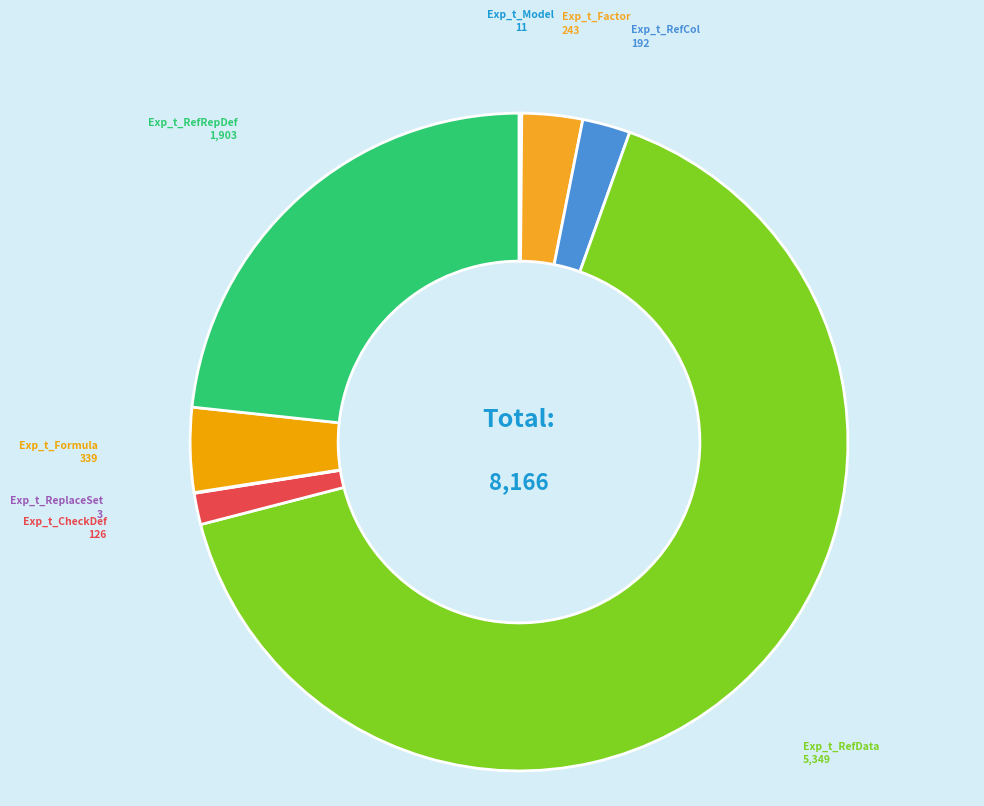

Which category has the biggest portion of the pie?

Exp_t_RefData